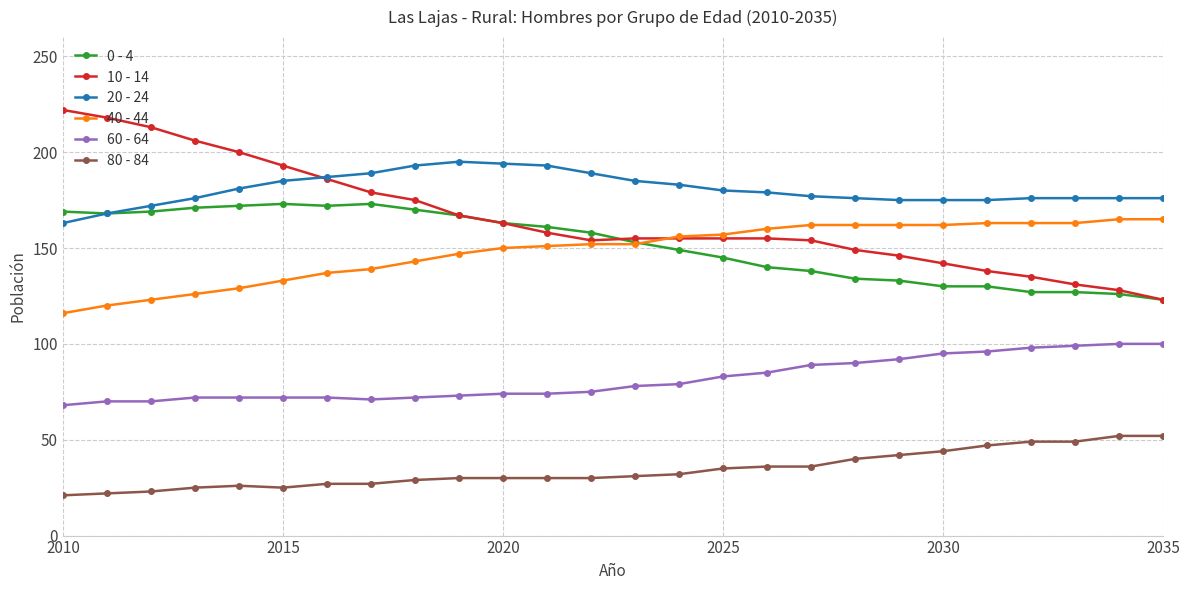

What is the maximum value for 80 - 84?

52